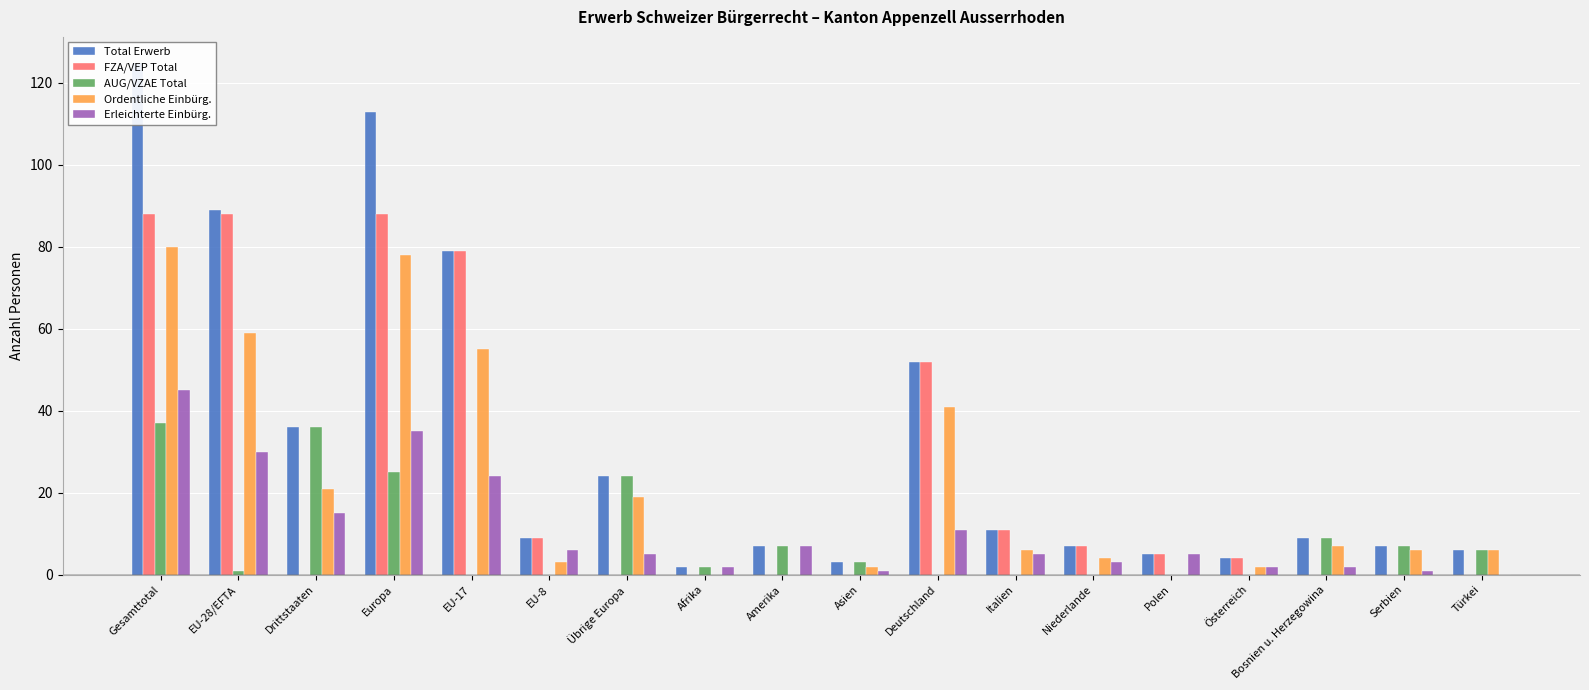

What is the label of the 9th bar from the left?

Amerika